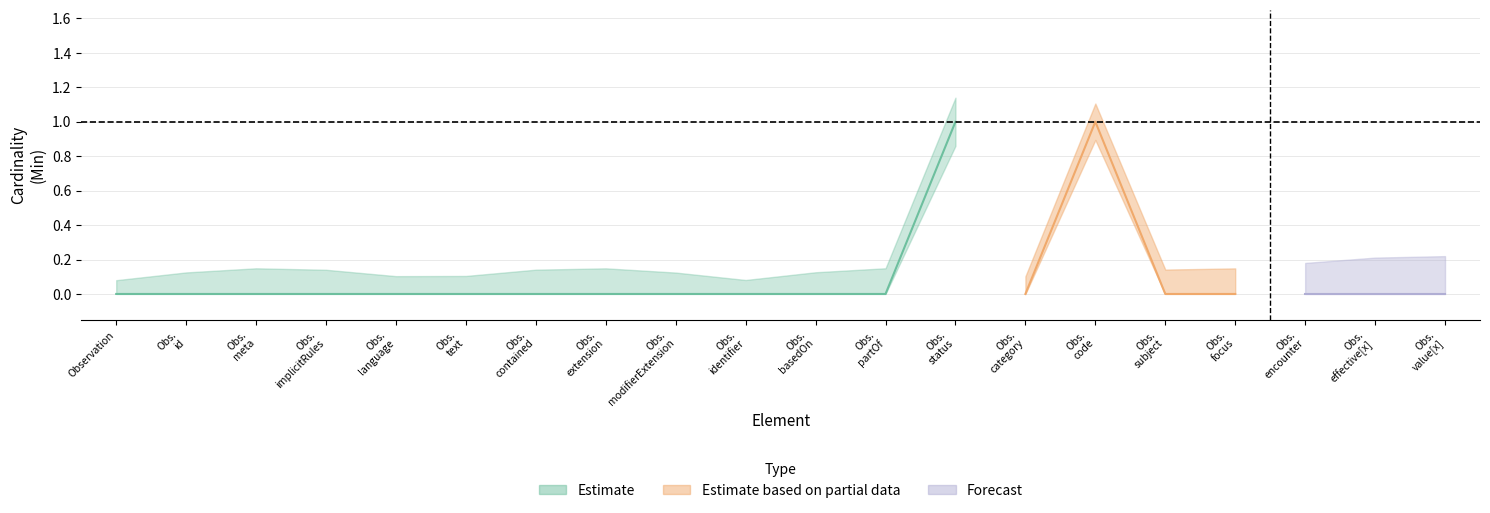

True or false: Base Min and Min intersect in this chart.

False